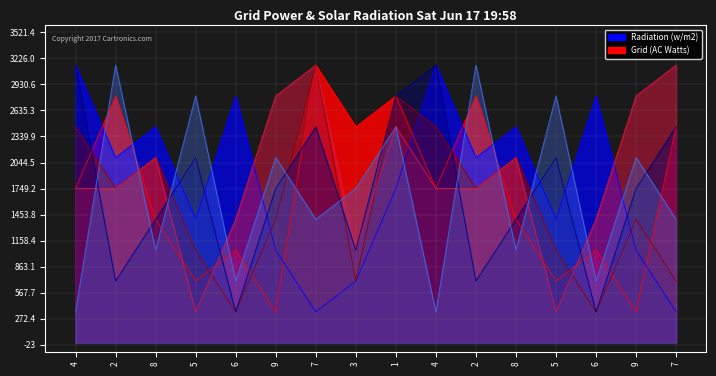

How many lines are shown in the chart?

6